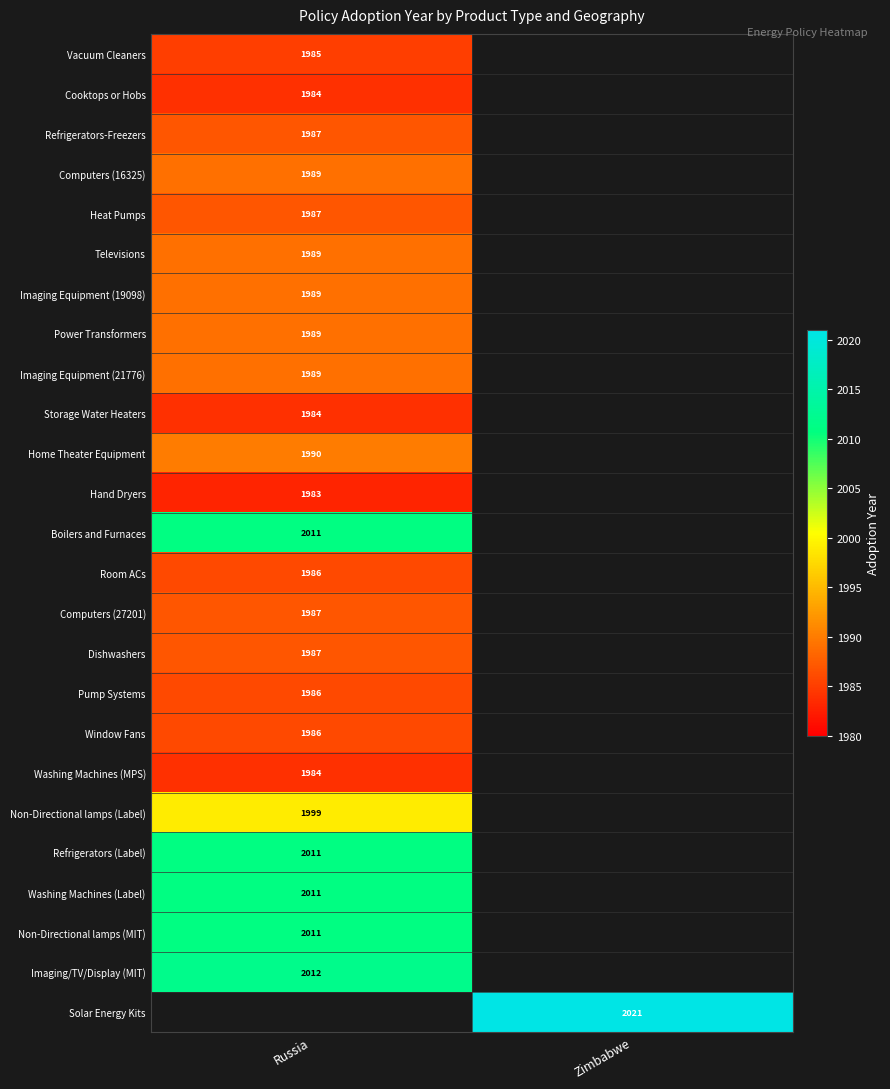

Is it true that Vacuum Cleaners equals 1985 at Russia?

True